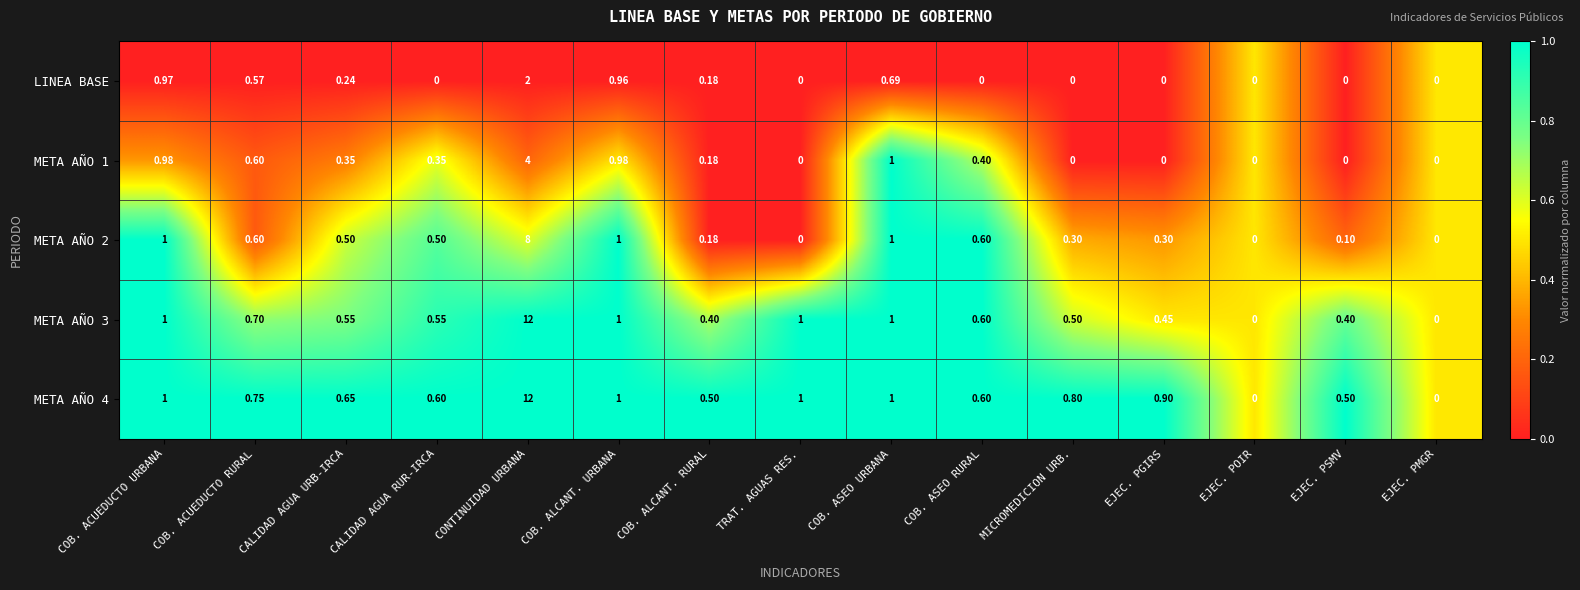

Where is LINEA BASE nearest to the value 1?

COB. ACUEDUCTO URBANA